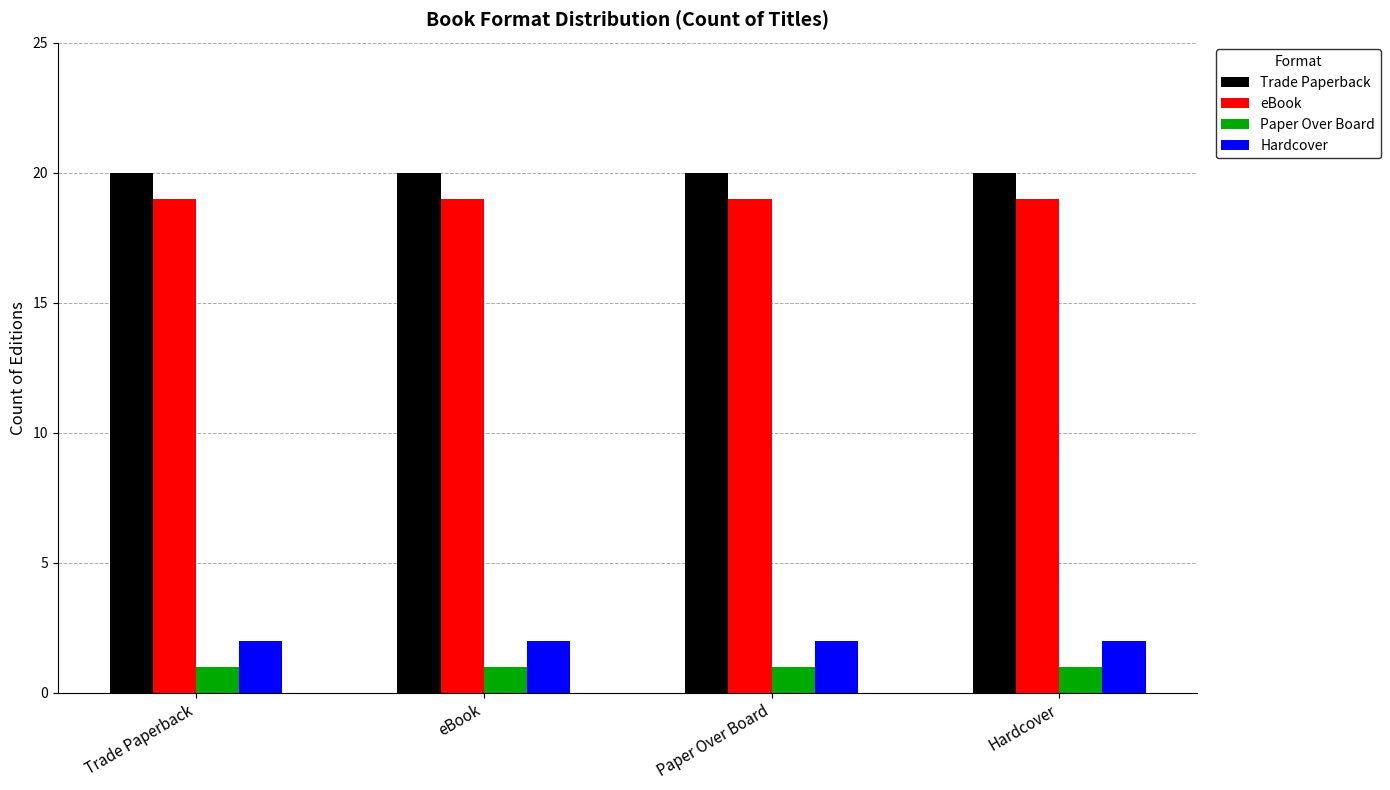

What is the sum of the Paper Over Board values at Hardcover and Trade Paperback?

2